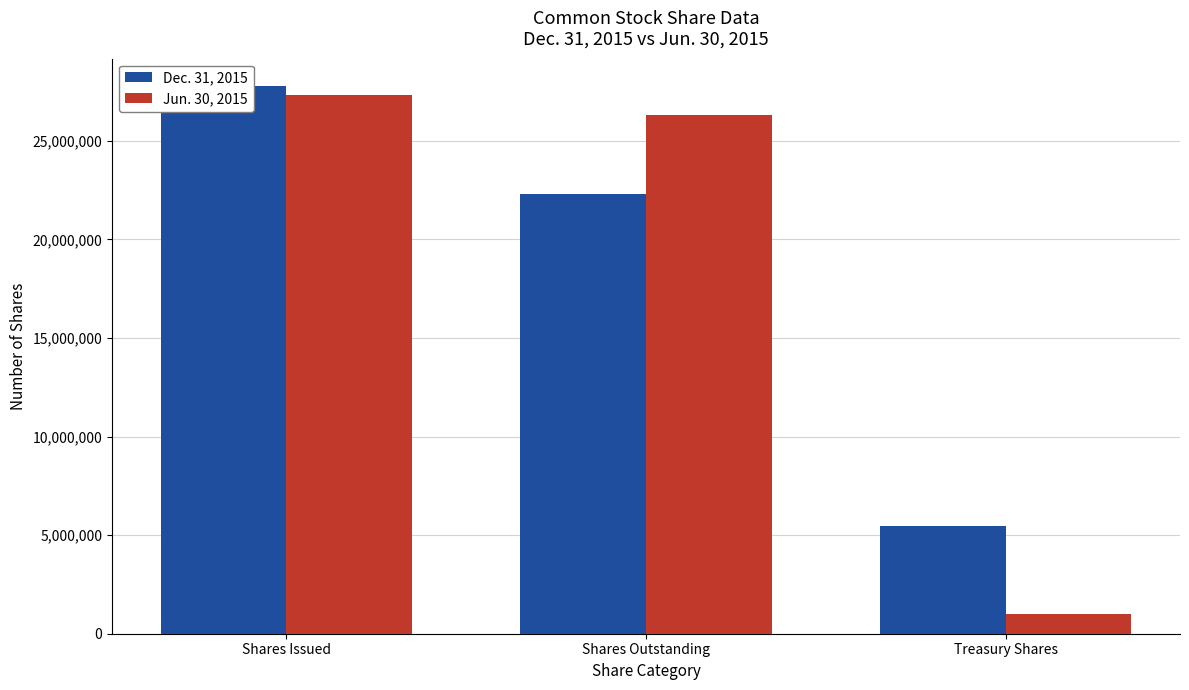

At which category is the sum across all series the highest?

Shares Issued